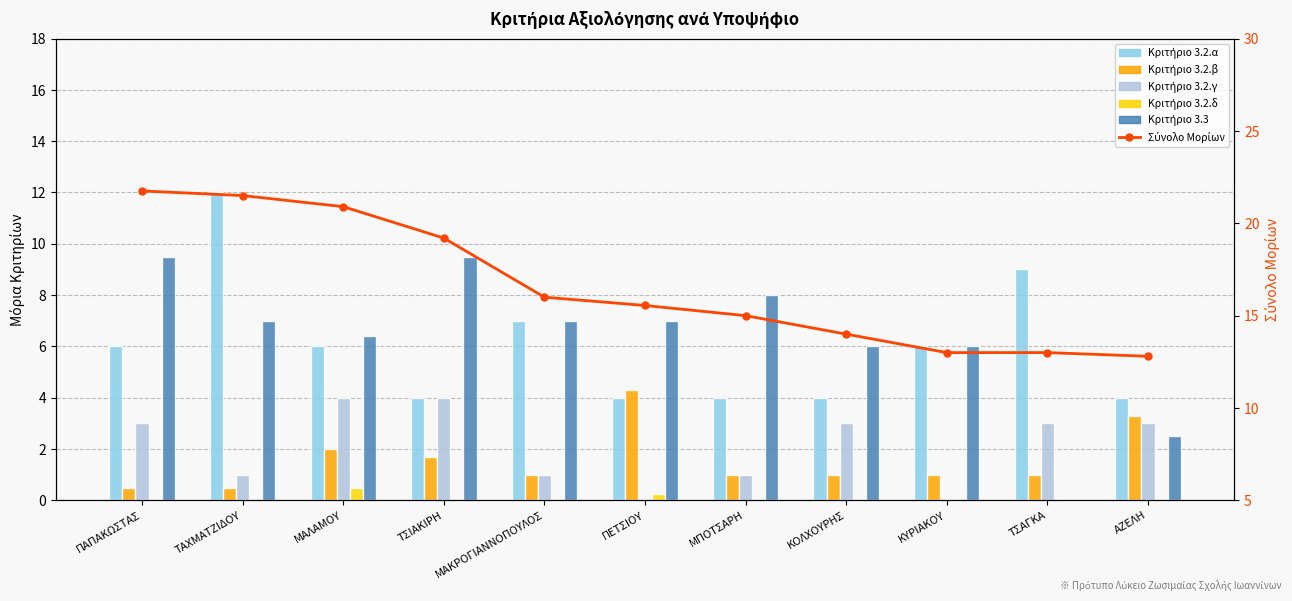

Which series has the largest range (max minus min)?

Κριτήριο 3.3